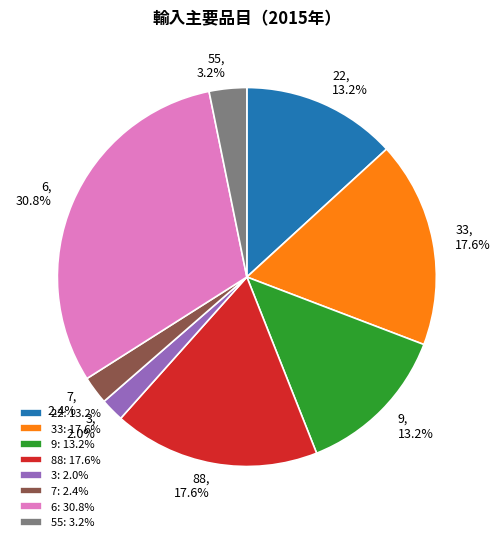

Count the number of slices in the pie.

8